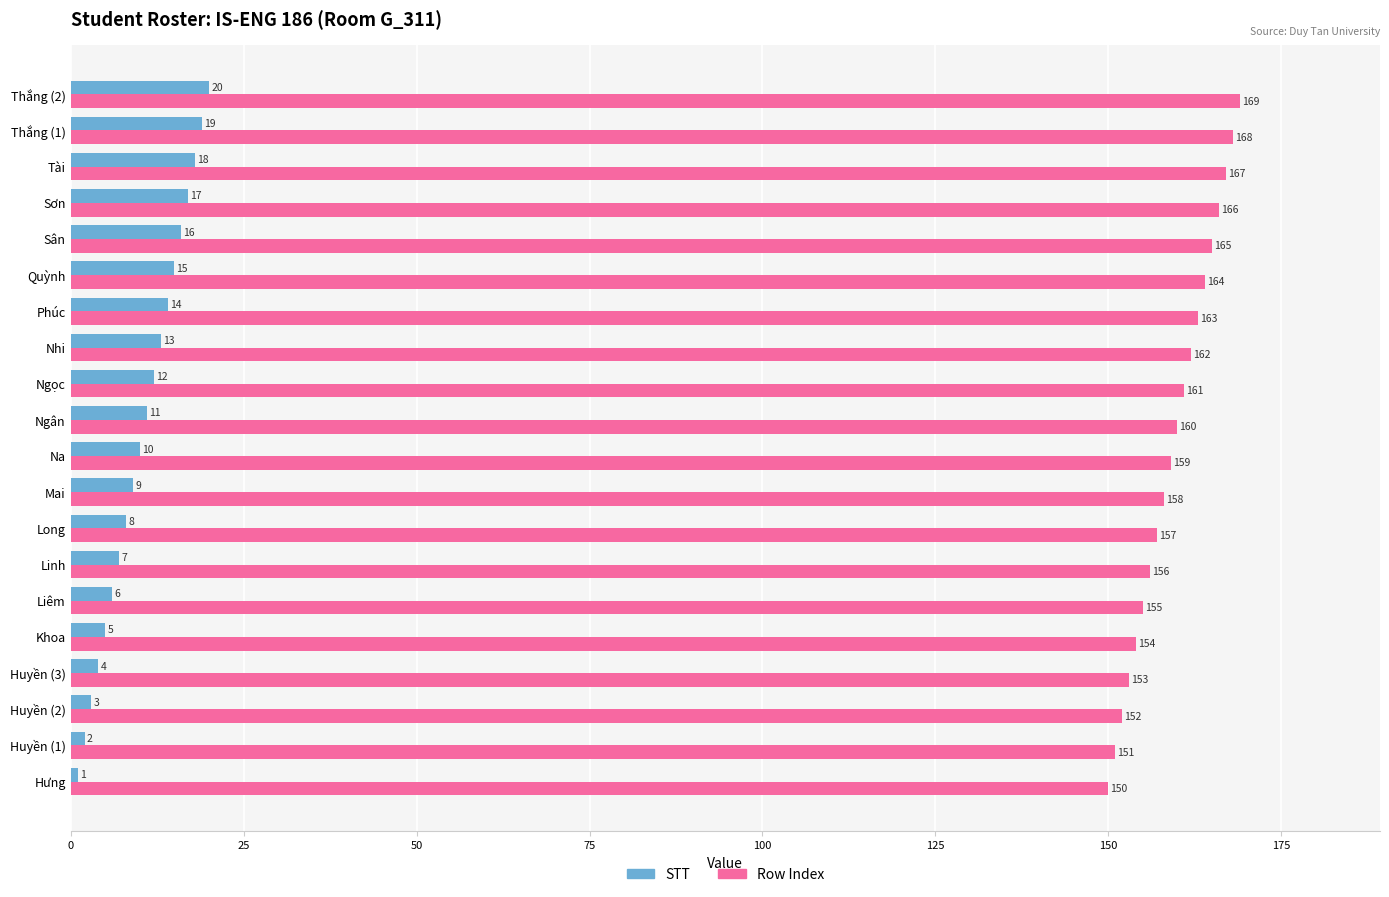

Rank the series by their maximum value, from highest to lowest.

Row Index, STT